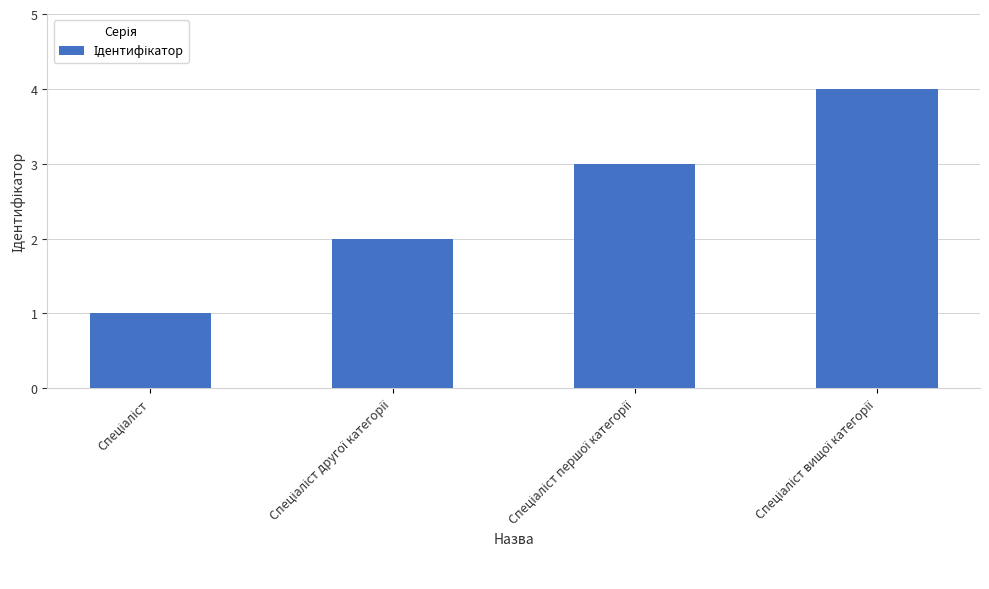

What is the maximum value shown in the chart?

4